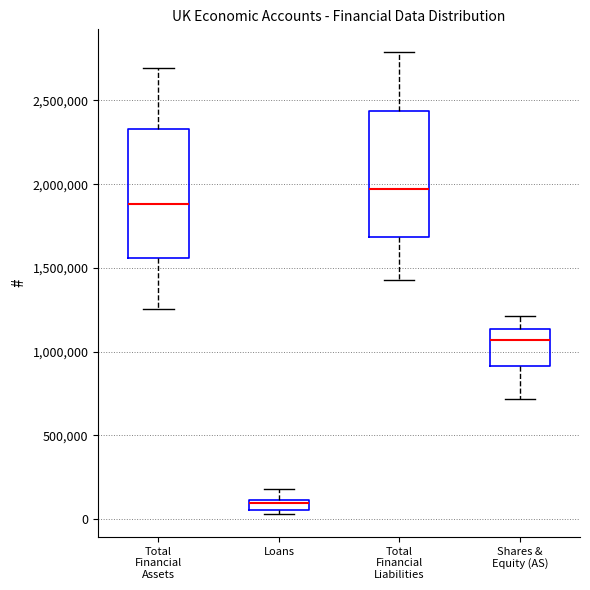

Which box's median line is the highest?

Total Financial Liabilities